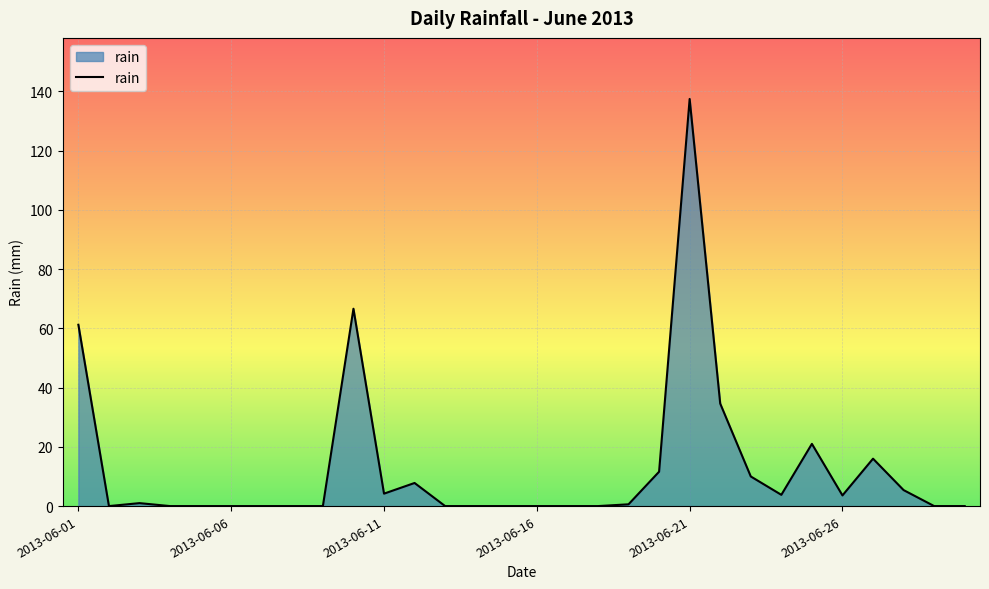

What is the greatest value displayed?

137.4